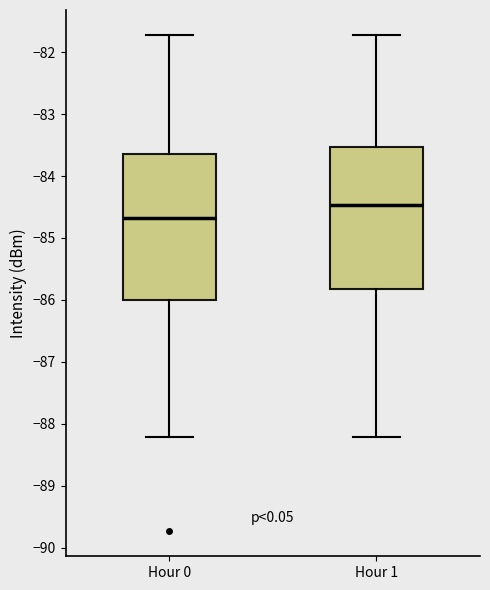

Which box has the lowest median line?

Hour 0